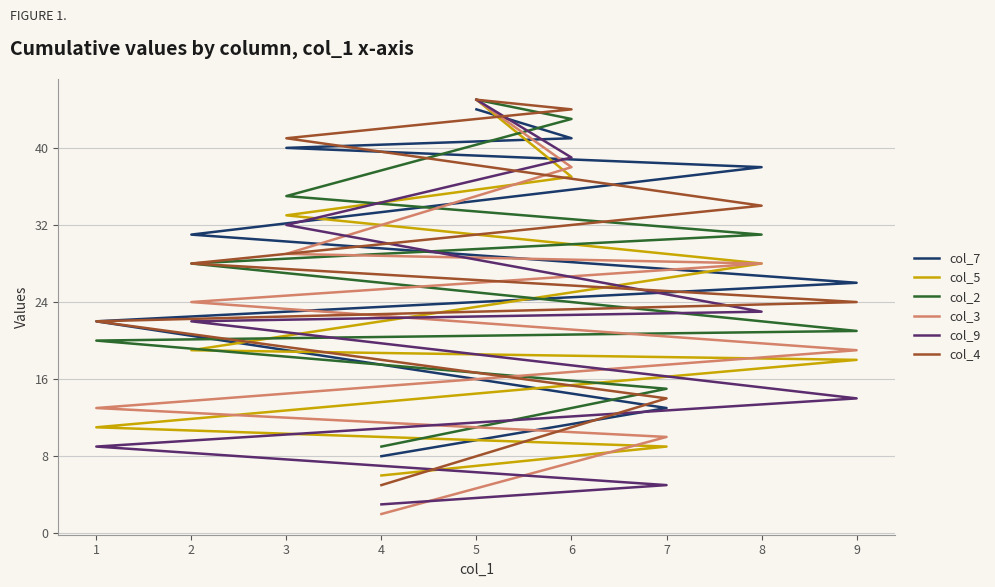

The col_3 series shows 3 at 1. True or false?

False